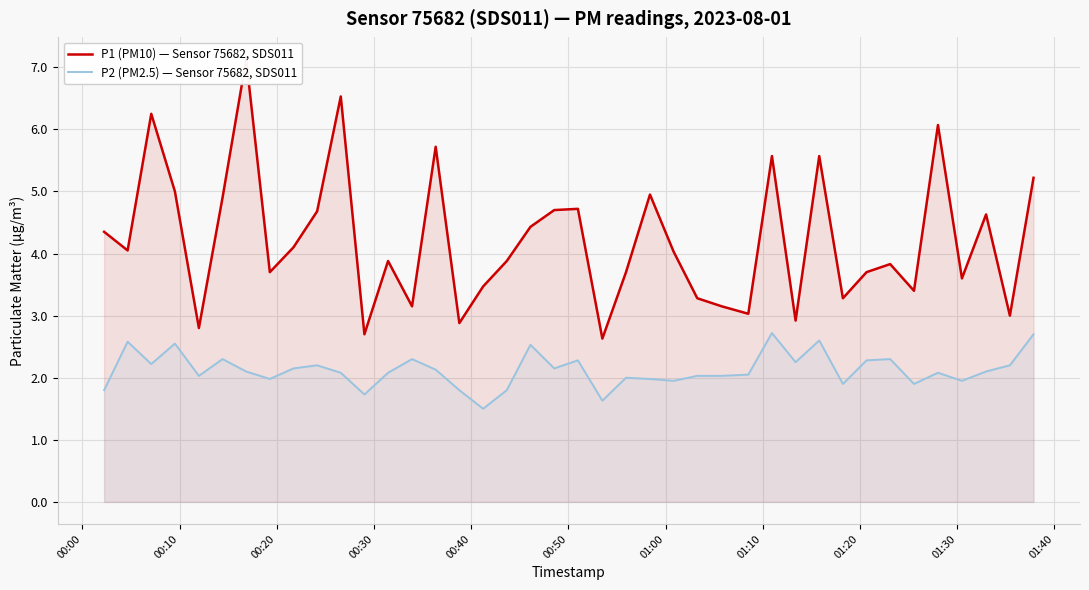

Rank the series by their average value, from highest to lowest.

P1 (PM10) — Sensor 75682, SDS011, P2 (PM2.5) — Sensor 75682, SDS011